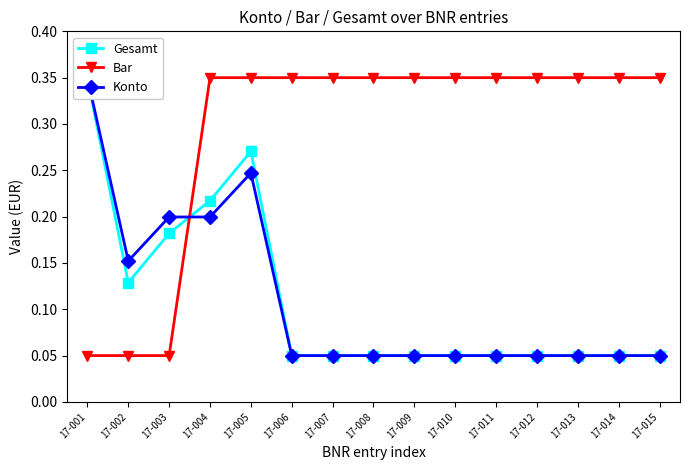

How many data points does each series have?

15